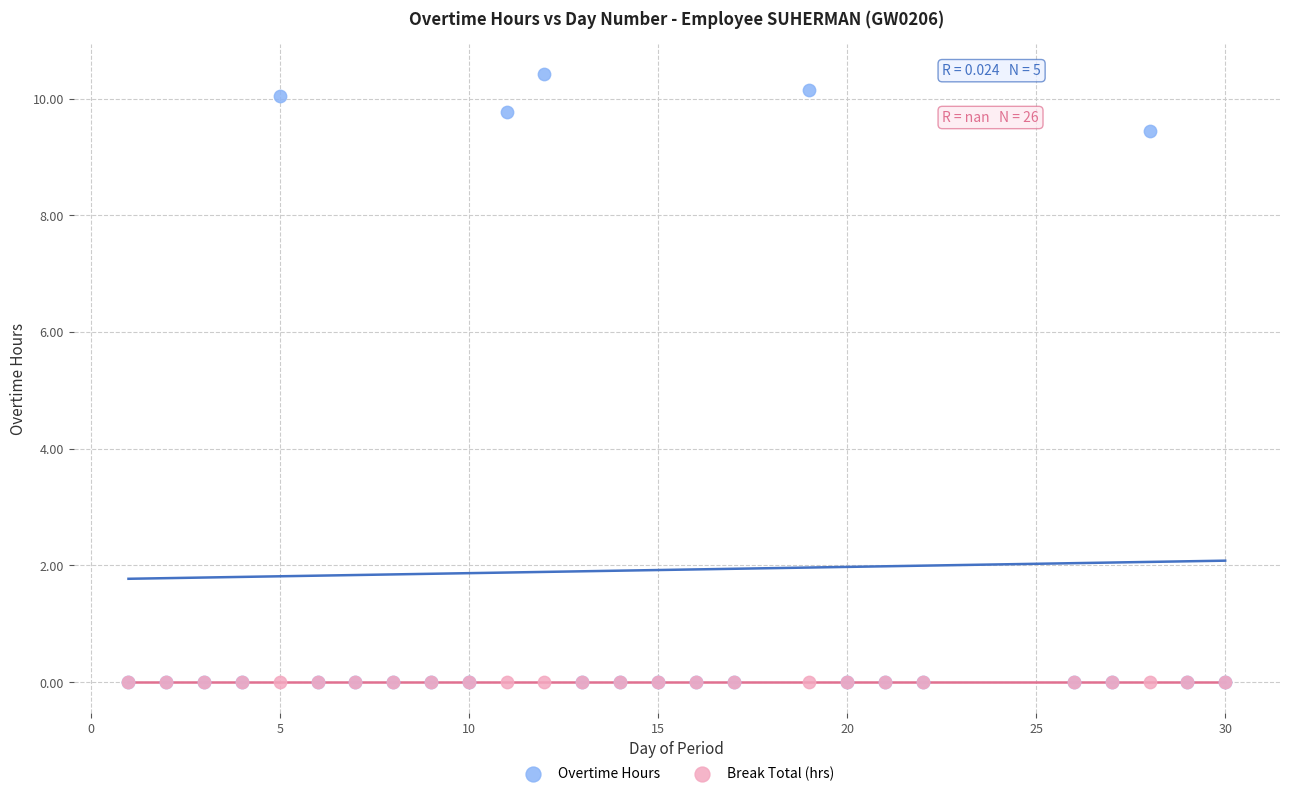

Across all series, what Y value is closest to 5?

9.4